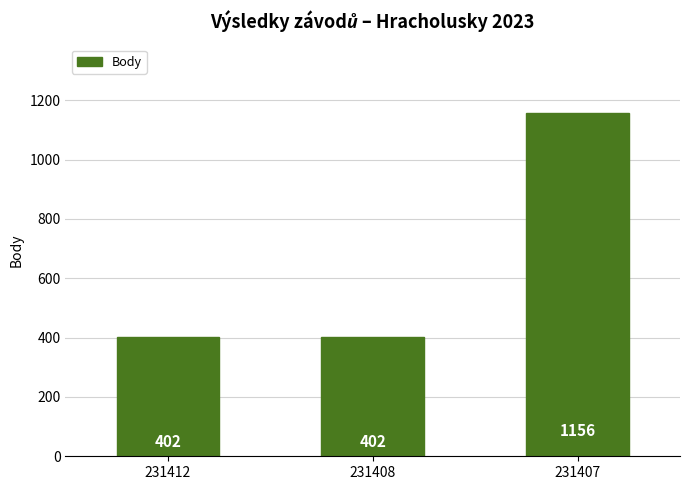

Reading right to left, extract all data points from this chart.

231407=1156	231408=402	231412=402